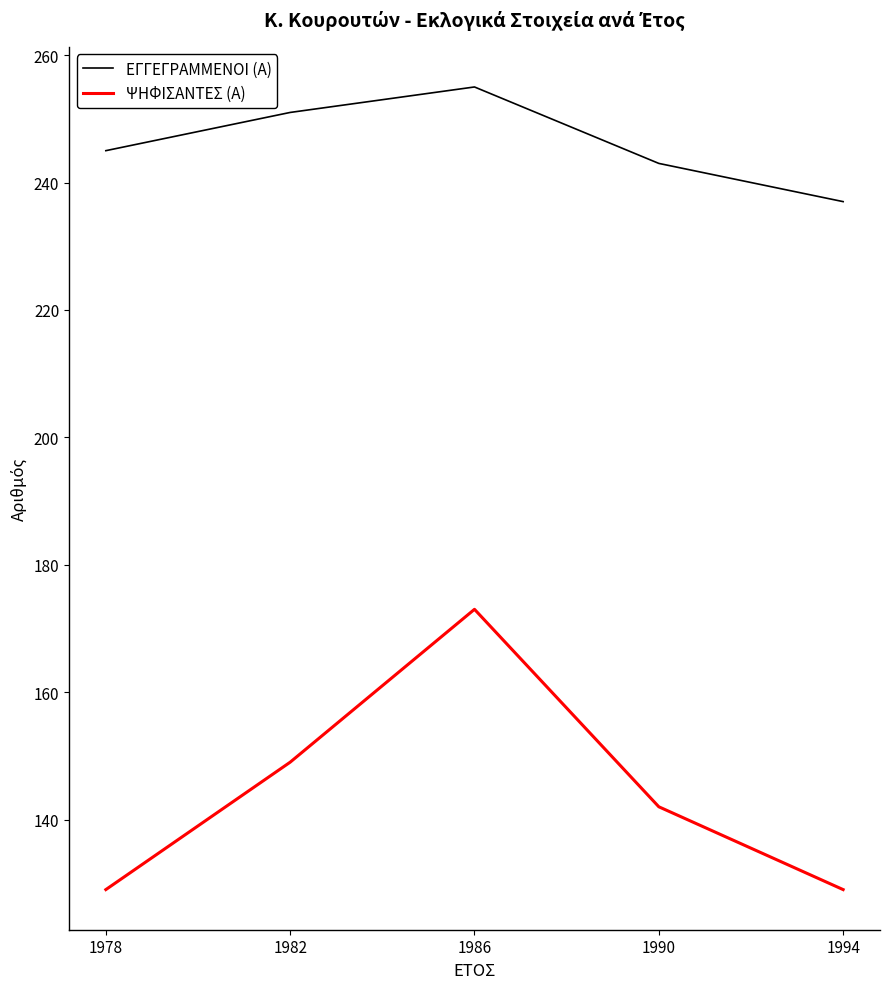

At which label does ΨΗΦΙΣΑΝΤΕΣ (Α) first exceed 142?

1982